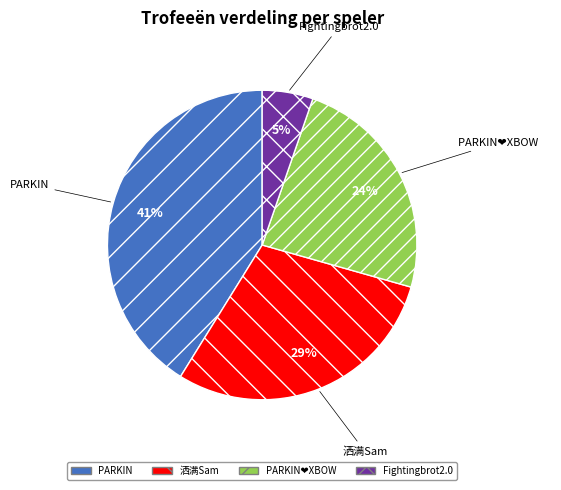

Is there a majority slice in this chart?

No